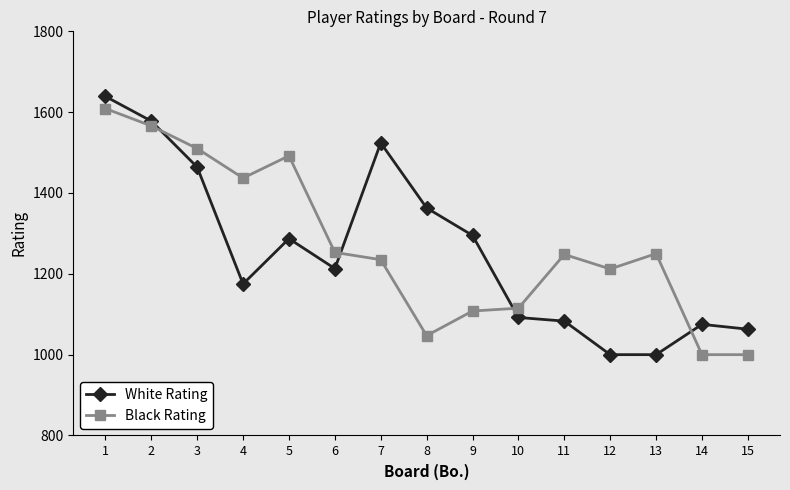

Is the value of White Rating at 11 greater than the value of Black Rating at 4?

No